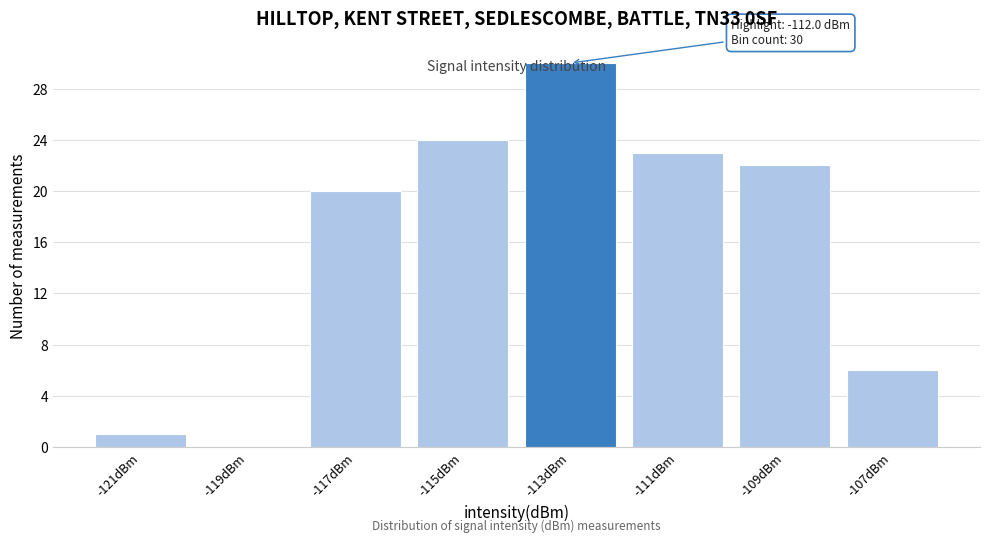

Which category has the highest value across all series?

-113dBm